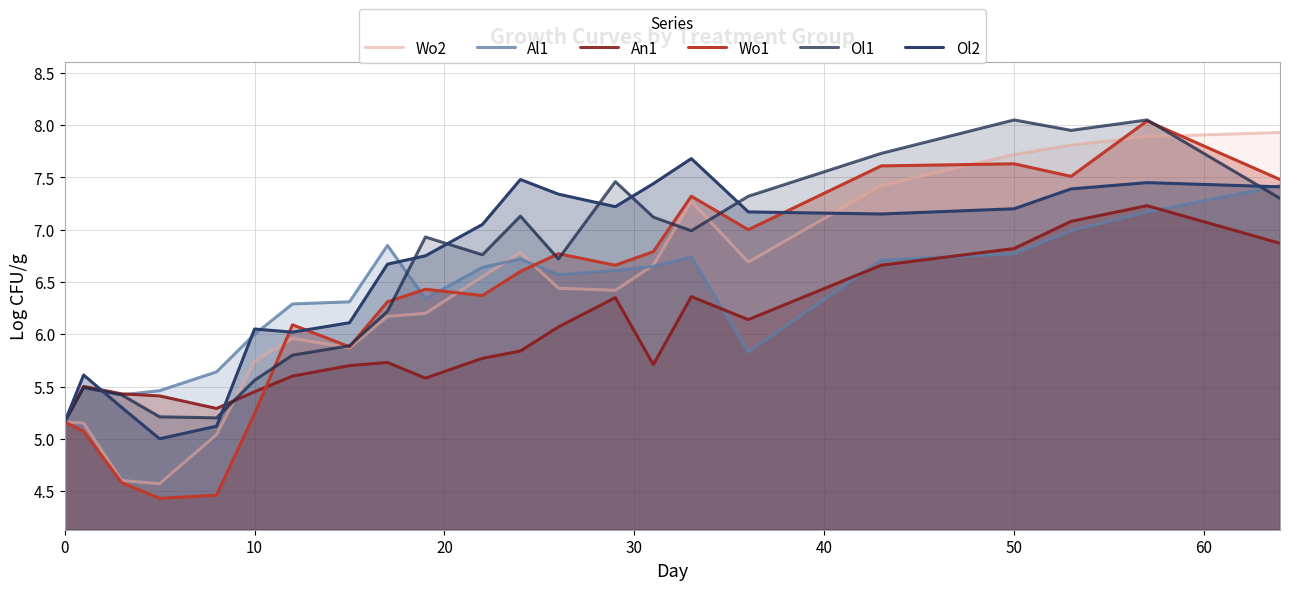

True or false: Al1 and Wo2 intersect in this chart.

True